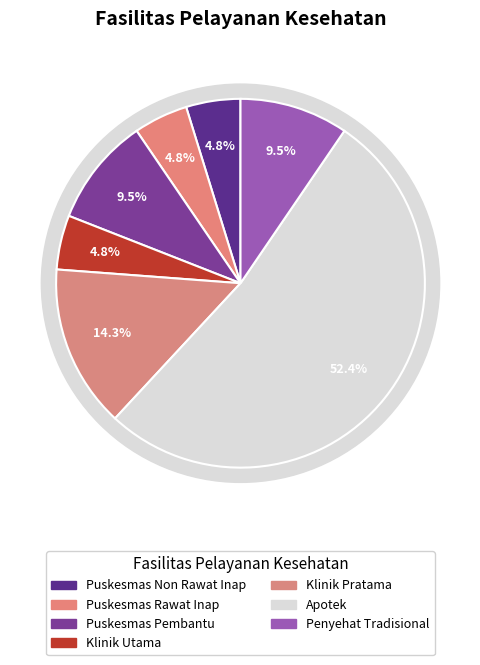

Between Apotek and Klinik Utama, which is larger?

Apotek